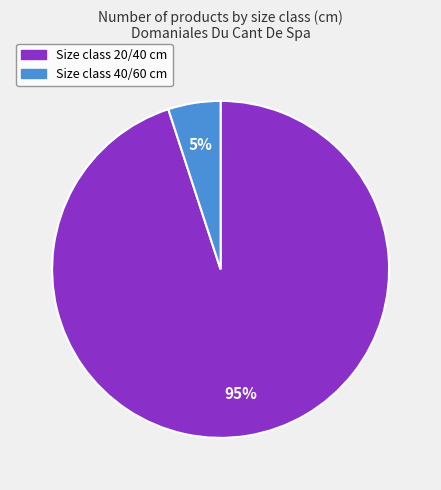

Is there any slice that represents more than half of the pie?

Yes